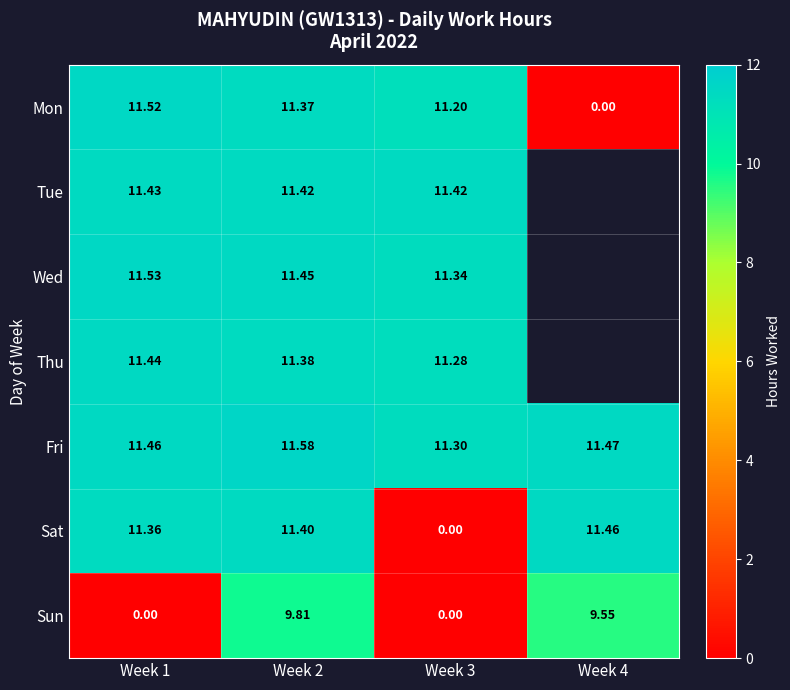

What is the difference between the Sun values at Week 1 and Week 4?

9.6